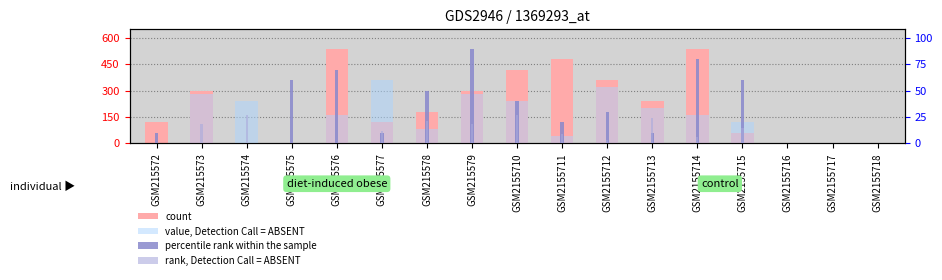

Between GSM215575 and GSM2155717, which series saw the biggest shift?

percentile rank within the sample